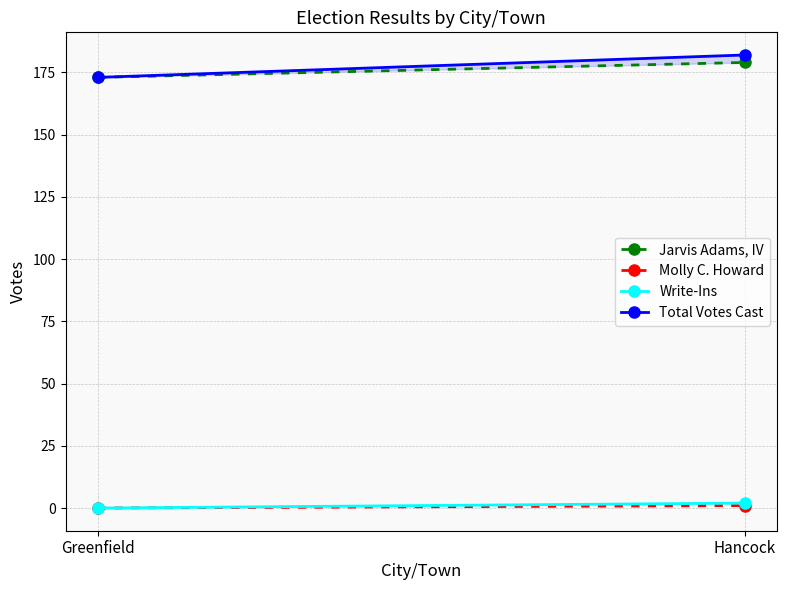

Which has a higher value, Greenfield or Hancock?

Hancock